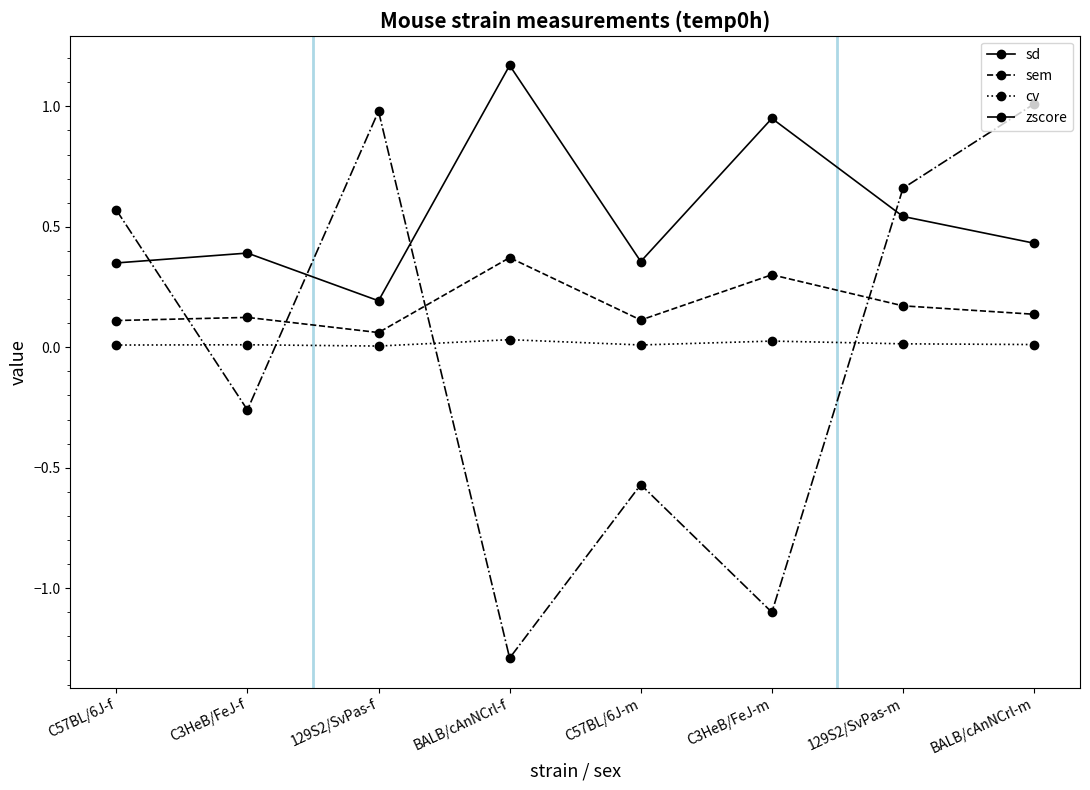

How many lines are shown in the chart?

4